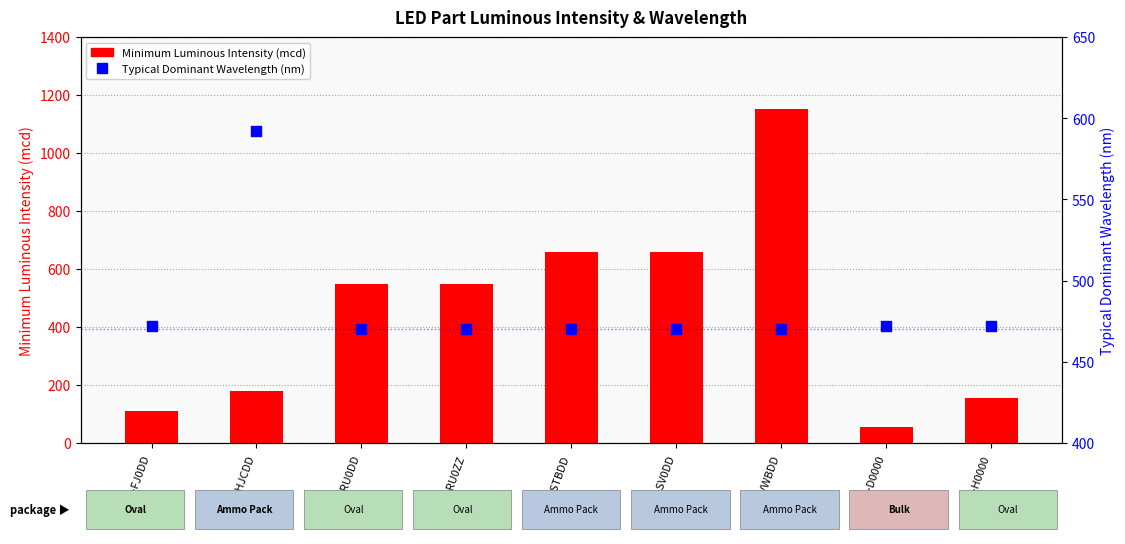

What are all the series names shown in the legend?

Minimum Luminous Intensity (mcd), Typical Dominant Wavelength (nm)